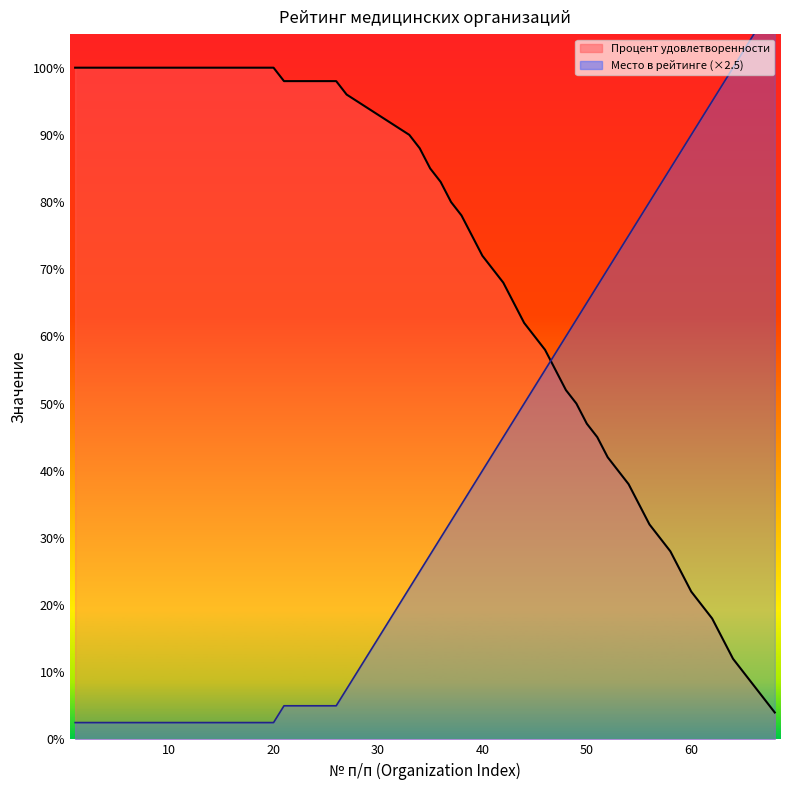

What is the value of the Место в рейтинге point at the 11th from the left?

1